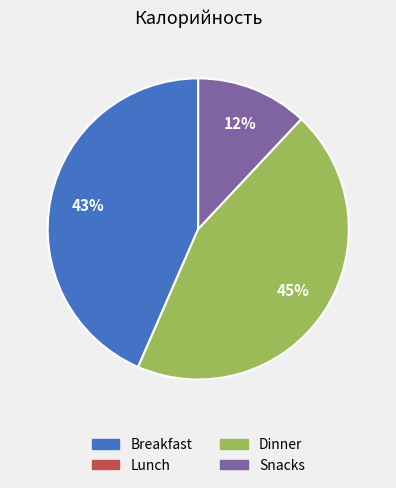

Is there a majority slice in this chart?

No